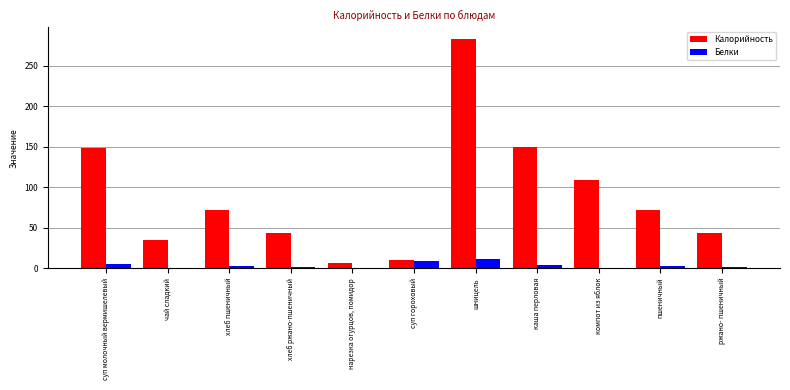

What is the maximum value shown in the chart?

283.0